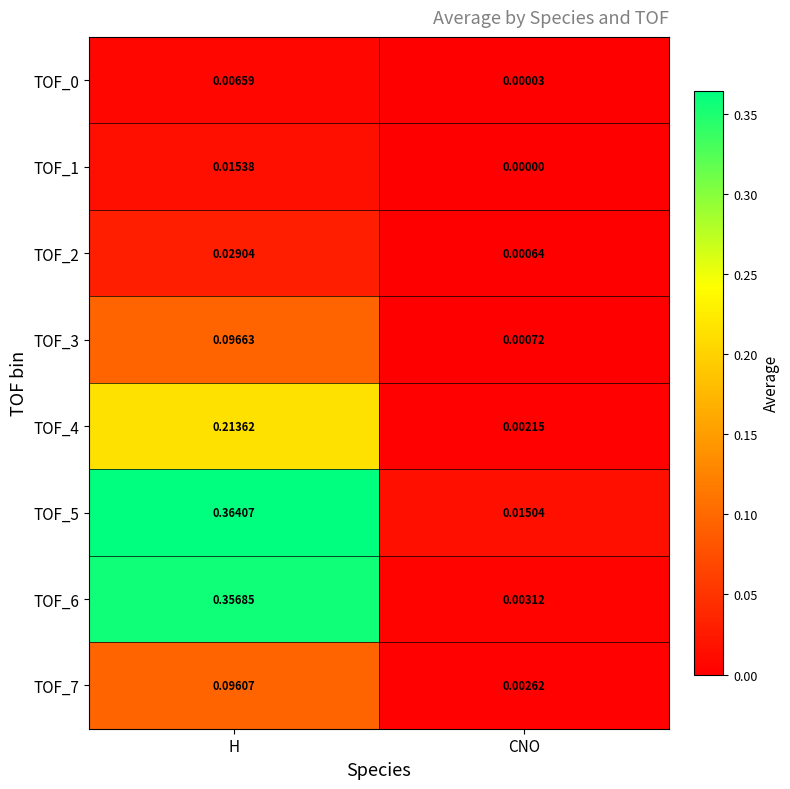

Rank the categories by TOF_2 value from lowest to highest.

CNO, H